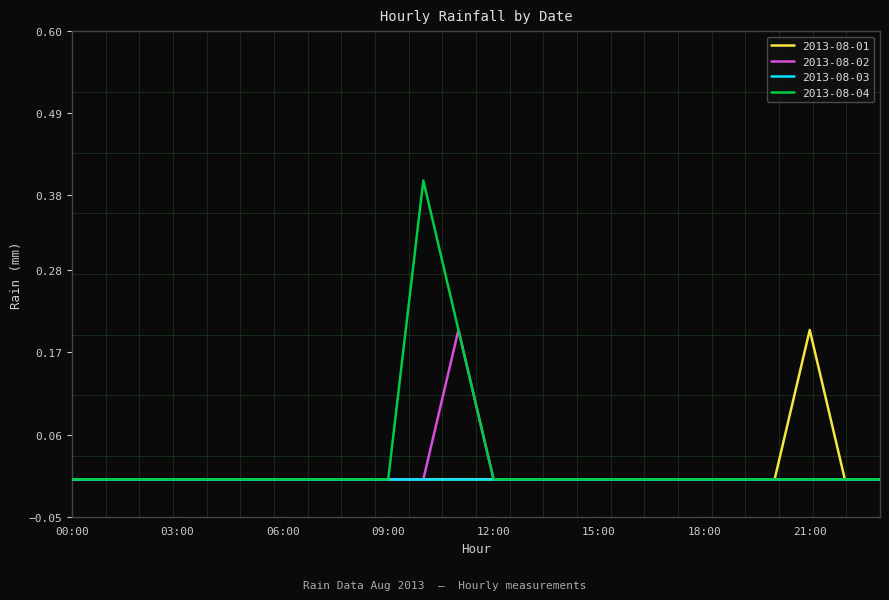

Which series has the widest spread of values?

2013-08-04